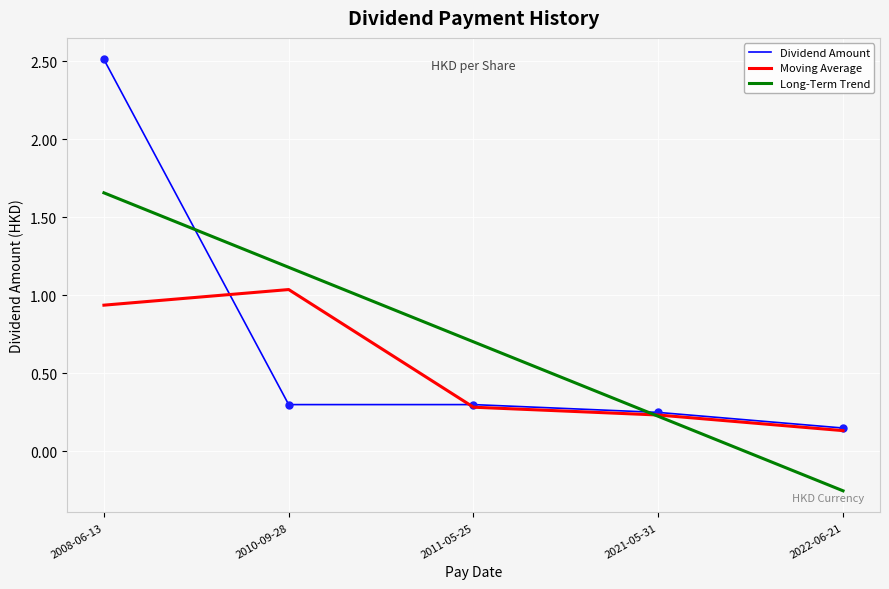

At 2008-06-13, list the series in order from largest to smallest.

Dividend Amount, Long-Term Trend, Moving Average